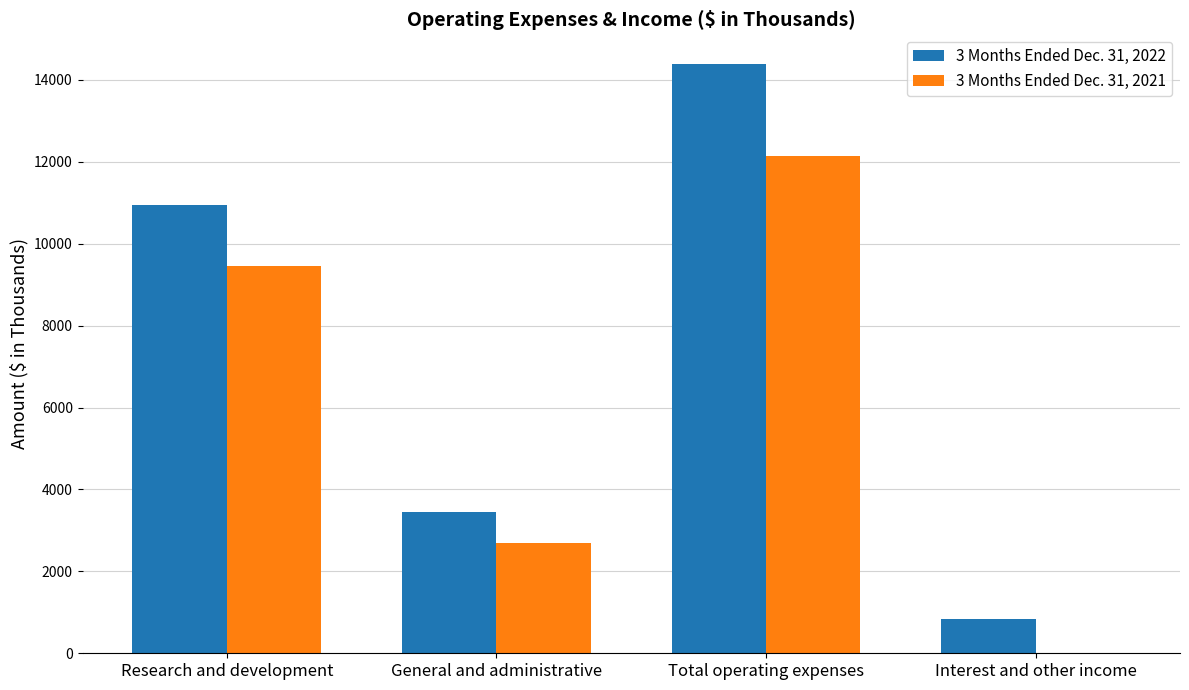

How many data points does each series have?

4